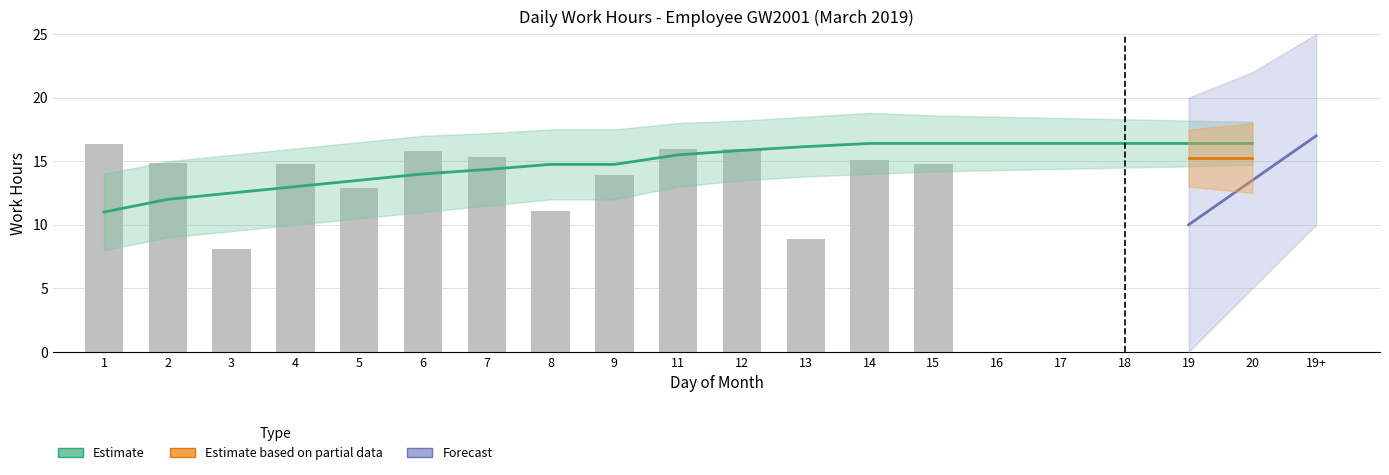

The chart shows a value of 0.0 at 16. True or false?

True